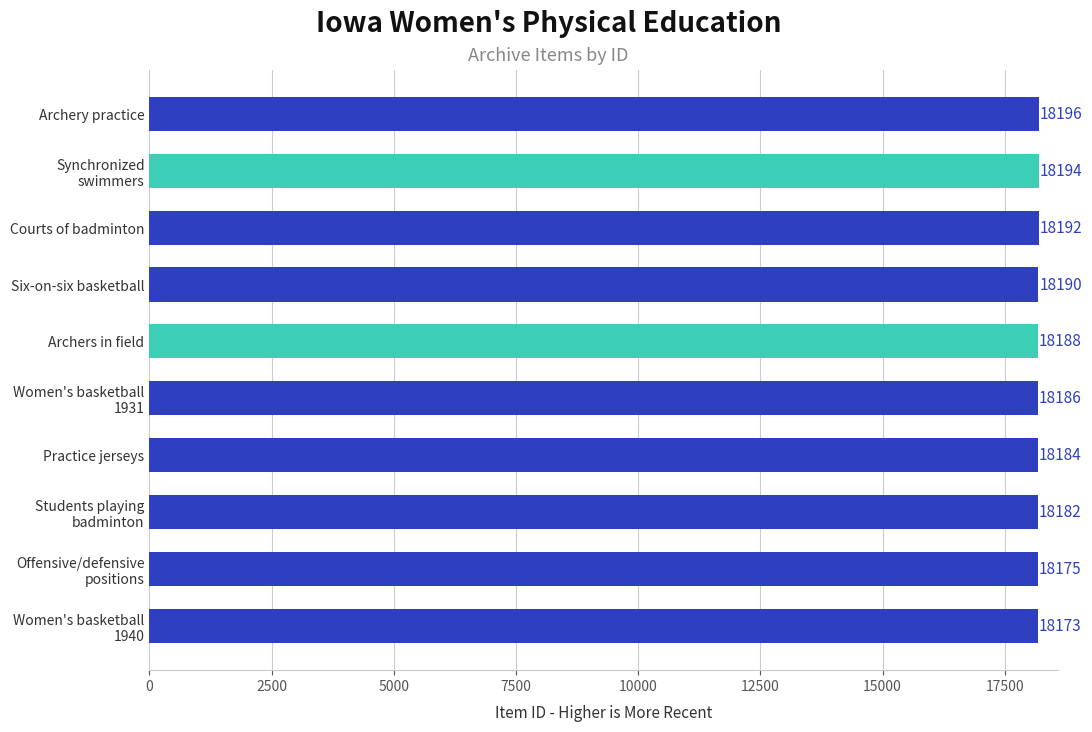

Rank the categories by value from lowest to highest.

Women's basketball 1940, Offensive/defensive positions, Students playing badminton, Practice jerseys, Women's basketball 1931, Archers in field, Six-on-six basketball, Courts of badminton, Synchronized swimmers, Archery practice